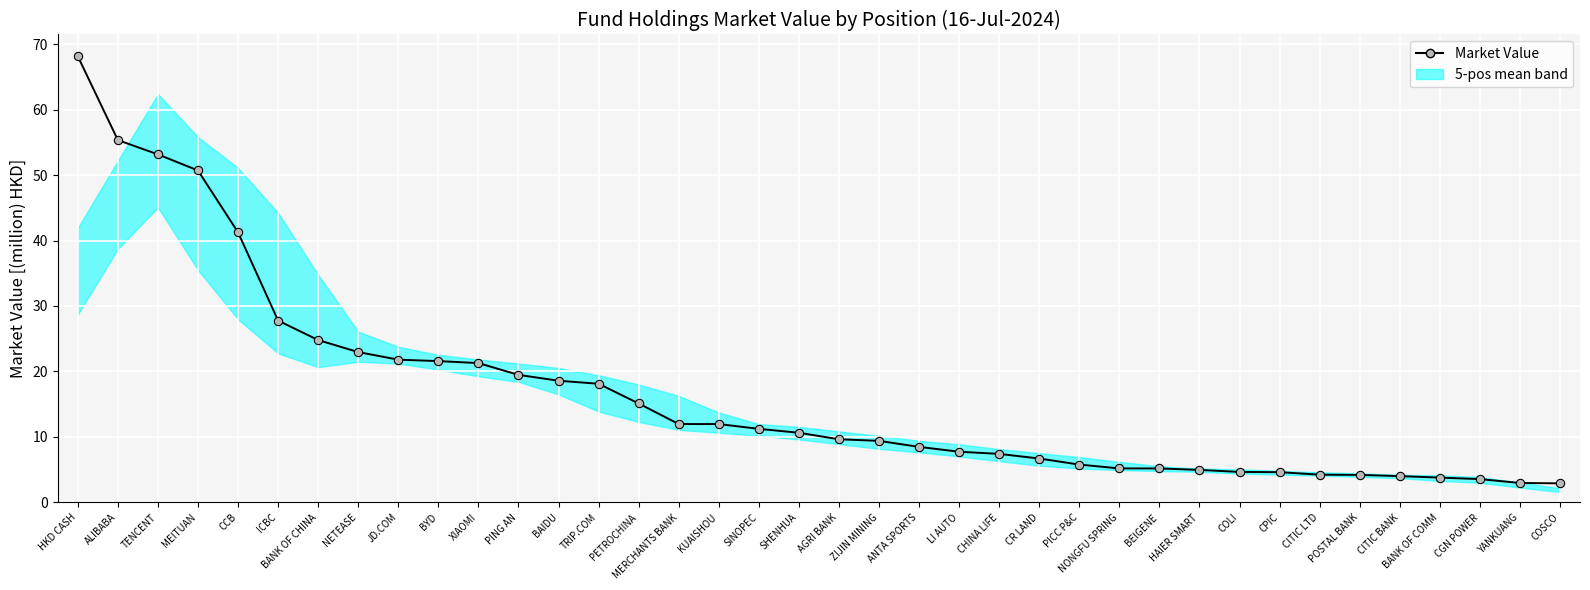

Reading left to right, extract all data points from this chart.

HKD CASH=68.1	ALIBABA=55.3	TENCENT=53.1	MEITUAN=50.7	CCB=41.2	ICBC=27.8	BANK OF CHINA=24.8	NETEASE=23.0	JD.COM=21.8	BYD=21.6	XIAOMI=21.3	PING AN=19.5	BAIDU=18.6	TRIP.COM=18.1	PETROCHINA=15.1	MERCHANTS BANK=12.0	KUAISHOU=12.0	SINOPEC=11.2	SHENHUA=10.6	AGRI BANK=9.7	ZIJIN MINING=9.4	ANTA SPORTS=8.5	LI AUTO=7.8	CHINA LIFE=7.4	CR LAND=6.7	PICC P&C=5.8	NONGFU SPRING=5.2	BEIGENE=5.2	HAIER SMART=5.0	COLI=4.7	CPIC=4.6	CITIC LTD=4.2	POSTAL BANK=4.2	CITIC BANK=4.0	BANK OF COMM=3.8	CGN POWER=3.6	YANKUANG=3.0	COSCO=2.9